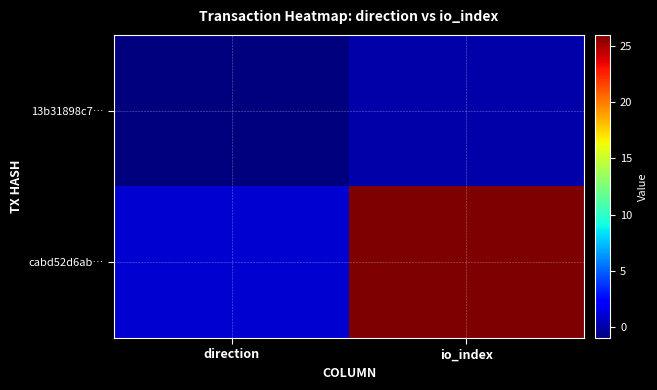

At how many categories does at least one series exceed 13?

1